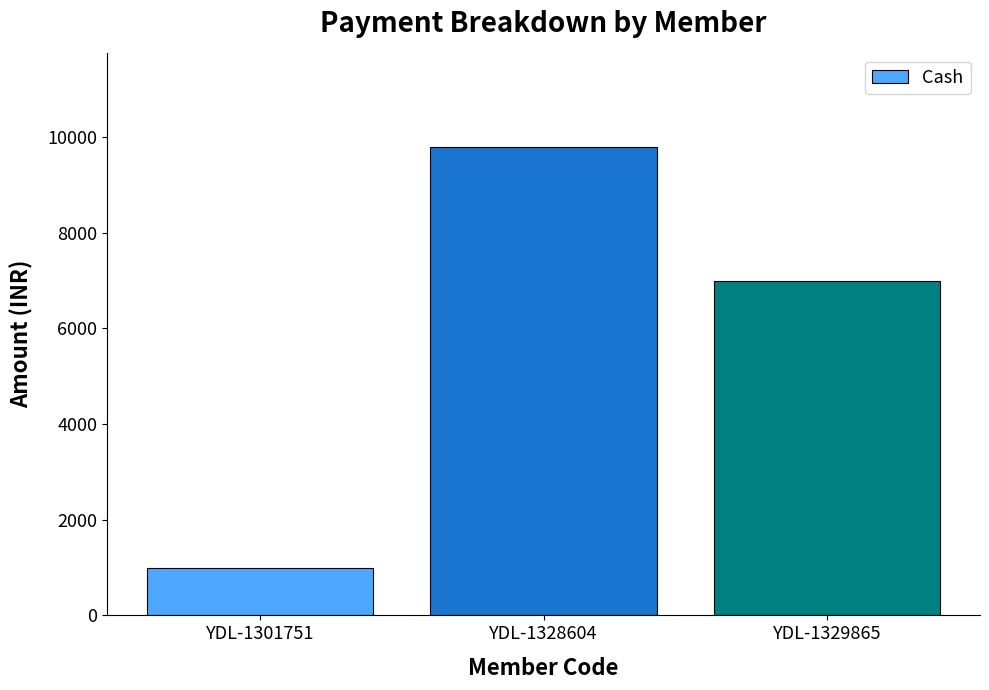

How many data points are less than 7000?

1